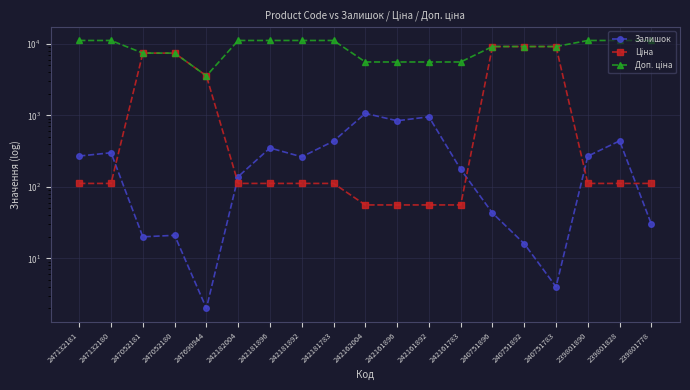

Reading left to right, transcribe all the data shown in this chart.

Залишок: 247132181=270.0	247132180=300.0	247052181=20.0	247052180=21.0	247690944=2.0	242182004=139.0	242181896=350.0	242181892=263.0	242181783=436.0	242162004=1067.0	242161896=841.0	242161892=955.0	242161783=176.0	240751896=43.0	240751892=16.0	240751783=4.0	239801890=269.0	239801828=440.0	239801778=30.0
Ціна: 247132181=111.7	247132180=111.7	247052181=7436.2	247052180=7436.2	247690944=3569.6	242182004=111.7	242181896=111.7	242181892=111.7	242181783=111.7	242162004=55.9	242161896=55.9	242161892=55.9	242161783=55.9	240751896=9185.9	240751892=9185.9	240751783=9185.9	239801890=111.7	239801828=111.7	239801778=111.7
Доп. ціна: 247132181=11169.0	247132180=11169.0	247052181=7436.2	247052180=7436.2	247690944=3569.6	242182004=11169.0	242181896=11169.0	242181892=11169.0	242181783=11169.0	242162004=5585.0	242161896=5585.0	242161892=5585.0	242161783=5585.0	240751896=9185.9	240751892=9185.9	240751783=9185.9	239801890=11169.0	239801828=11169.0	239801778=11169.0